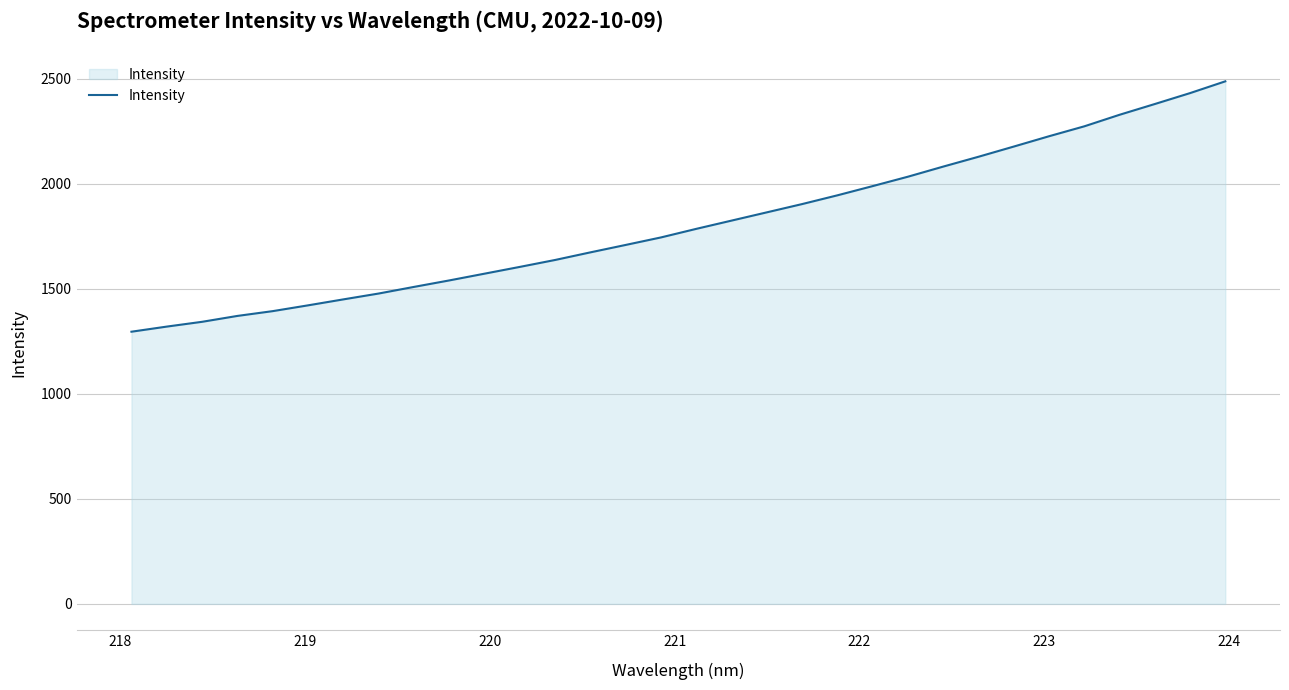

Does the chart have visible grid lines?

Yes